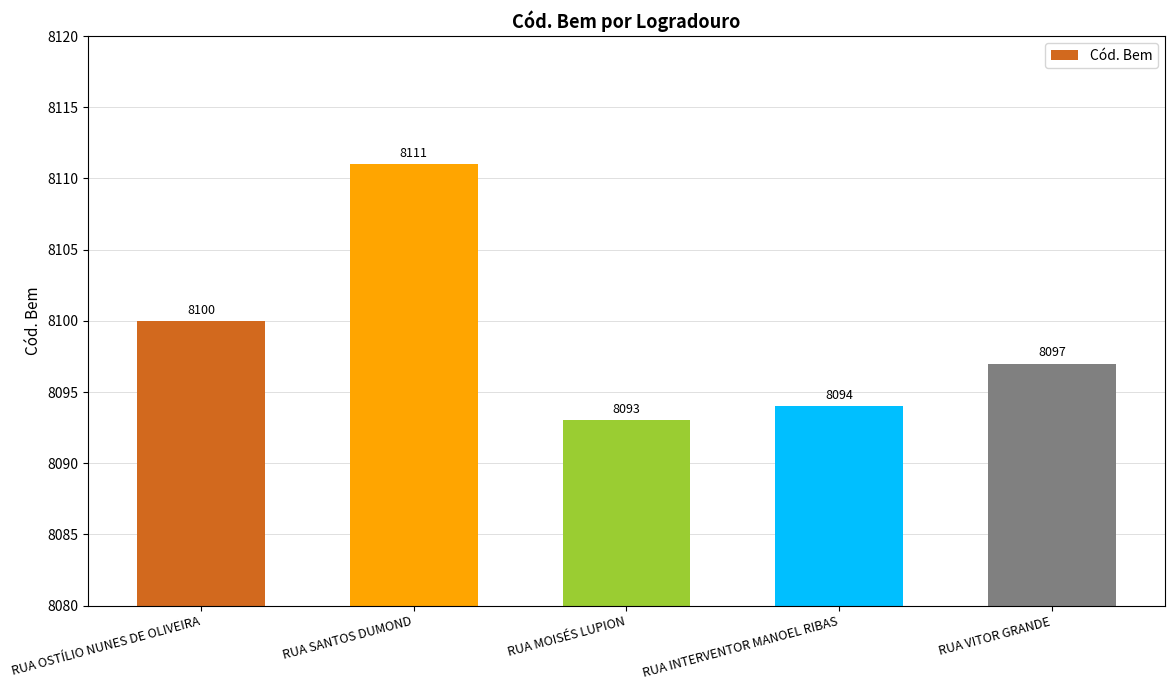

What is the average value?

8099